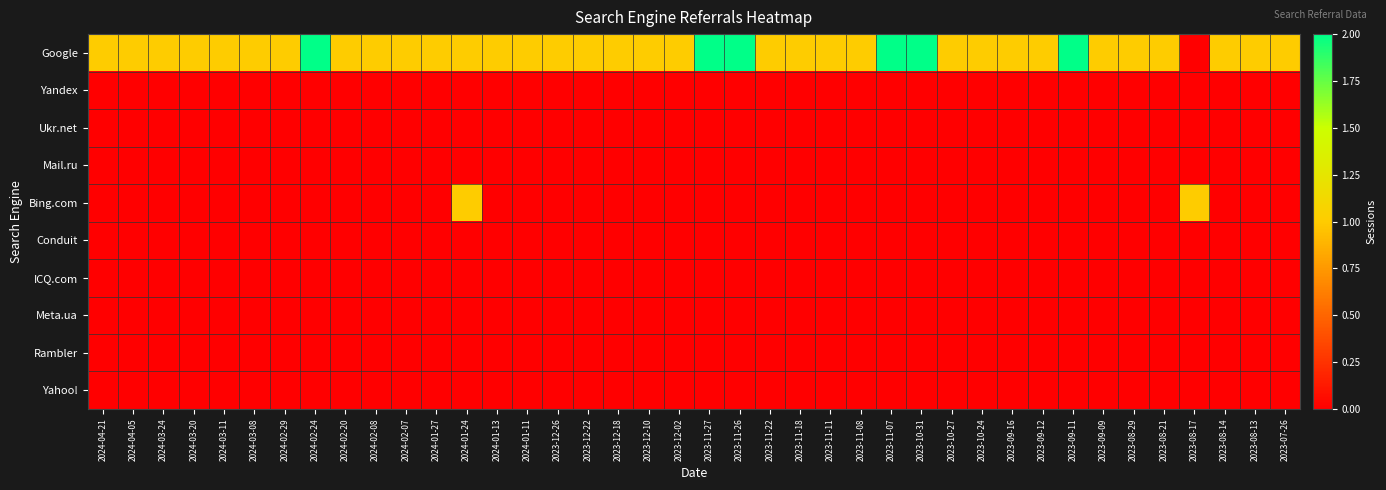

Reading left to right, what are all the values shown in this chart?

Google: 2024-04-21=1	2024-04-05=1	2024-03-24=1	2024-03-20=1	2024-03-11=1	2024-03-08=1	2024-02-29=1	2024-02-24=2	2024-02-20=1	2024-02-08=1	2024-02-07=1	2024-01-27=1	2024-01-24=1	2024-01-13=1	2024-01-11=1	2023-12-26=1	2023-12-22=1	2023-12-18=1	2023-12-10=1	2023-12-02=1	2023-11-27=2	2023-11-26=2	2023-11-22=1	2023-11-18=1	2023-11-11=1	2023-11-08=1	2023-11-07=2	2023-10-31=2	2023-10-27=1	2023-10-24=1	2023-09-16=1	2023-09-12=1	2023-09-11=2	2023-09-09=1	2023-08-29=1	2023-08-21=1	2023-08-17=0	2023-08-14=1	2023-08-13=1	2023-07-26=1
Yandex: 2024-04-21=0	2024-04-05=0	2024-03-24=0	2024-03-20=0	2024-03-11=0	2024-03-08=0	2024-02-29=0	2024-02-24=0	2024-02-20=0	2024-02-08=0	2024-02-07=0	2024-01-27=0	2024-01-24=0	2024-01-13=0	2024-01-11=0	2023-12-26=0	2023-12-22=0	2023-12-18=0	2023-12-10=0	2023-12-02=0	2023-11-27=0	2023-11-26=0	2023-11-22=0	2023-11-18=0	2023-11-11=0	2023-11-08=0	2023-11-07=0	2023-10-31=0	2023-10-27=0	2023-10-24=0	2023-09-16=0	2023-09-12=0	2023-09-11=0	2023-09-09=0	2023-08-29=0	2023-08-21=0	2023-08-17=0	2023-08-14=0	2023-08-13=0	2023-07-26=0
Ukr.net: 2024-04-21=0	2024-04-05=0	2024-03-24=0	2024-03-20=0	2024-03-11=0	2024-03-08=0	2024-02-29=0	2024-02-24=0	2024-02-20=0	2024-02-08=0	2024-02-07=0	2024-01-27=0	2024-01-24=0	2024-01-13=0	2024-01-11=0	2023-12-26=0	2023-12-22=0	2023-12-18=0	2023-12-10=0	2023-12-02=0	2023-11-27=0	2023-11-26=0	2023-11-22=0	2023-11-18=0	2023-11-11=0	2023-11-08=0	2023-11-07=0	2023-10-31=0	2023-10-27=0	2023-10-24=0	2023-09-16=0	2023-09-12=0	2023-09-11=0	2023-09-09=0	2023-08-29=0	2023-08-21=0	2023-08-17=0	2023-08-14=0	2023-08-13=0	2023-07-26=0
Mail.ru: 2024-04-21=0	2024-04-05=0	2024-03-24=0	2024-03-20=0	2024-03-11=0	2024-03-08=0	2024-02-29=0	2024-02-24=0	2024-02-20=0	2024-02-08=0	2024-02-07=0	2024-01-27=0	2024-01-24=0	2024-01-13=0	2024-01-11=0	2023-12-26=0	2023-12-22=0	2023-12-18=0	2023-12-10=0	2023-12-02=0	2023-11-27=0	2023-11-26=0	2023-11-22=0	2023-11-18=0	2023-11-11=0	2023-11-08=0	2023-11-07=0	2023-10-31=0	2023-10-27=0	2023-10-24=0	2023-09-16=0	2023-09-12=0	2023-09-11=0	2023-09-09=0	2023-08-29=0	2023-08-21=0	2023-08-17=0	2023-08-14=0	2023-08-13=0	2023-07-26=0
Bing.com: 2024-04-21=0	2024-04-05=0	2024-03-24=0	2024-03-20=0	2024-03-11=0	2024-03-08=0	2024-02-29=0	2024-02-24=0	2024-02-20=0	2024-02-08=0	2024-02-07=0	2024-01-27=0	2024-01-24=1	2024-01-13=0	2024-01-11=0	2023-12-26=0	2023-12-22=0	2023-12-18=0	2023-12-10=0	2023-12-02=0	2023-11-27=0	2023-11-26=0	2023-11-22=0	2023-11-18=0	2023-11-11=0	2023-11-08=0	2023-11-07=0	2023-10-31=0	2023-10-27=0	2023-10-24=0	2023-09-16=0	2023-09-12=0	2023-09-11=0	2023-09-09=0	2023-08-29=0	2023-08-21=0	2023-08-17=1	2023-08-14=0	2023-08-13=0	2023-07-26=0
Conduit: 2024-04-21=0	2024-04-05=0	2024-03-24=0	2024-03-20=0	2024-03-11=0	2024-03-08=0	2024-02-29=0	2024-02-24=0	2024-02-20=0	2024-02-08=0	2024-02-07=0	2024-01-27=0	2024-01-24=0	2024-01-13=0	2024-01-11=0	2023-12-26=0	2023-12-22=0	2023-12-18=0	2023-12-10=0	2023-12-02=0	2023-11-27=0	2023-11-26=0	2023-11-22=0	2023-11-18=0	2023-11-11=0	2023-11-08=0	2023-11-07=0	2023-10-31=0	2023-10-27=0	2023-10-24=0	2023-09-16=0	2023-09-12=0	2023-09-11=0	2023-09-09=0	2023-08-29=0	2023-08-21=0	2023-08-17=0	2023-08-14=0	2023-08-13=0	2023-07-26=0
ICQ.com: 2024-04-21=0	2024-04-05=0	2024-03-24=0	2024-03-20=0	2024-03-11=0	2024-03-08=0	2024-02-29=0	2024-02-24=0	2024-02-20=0	2024-02-08=0	2024-02-07=0	2024-01-27=0	2024-01-24=0	2024-01-13=0	2024-01-11=0	2023-12-26=0	2023-12-22=0	2023-12-18=0	2023-12-10=0	2023-12-02=0	2023-11-27=0	2023-11-26=0	2023-11-22=0	2023-11-18=0	2023-11-11=0	2023-11-08=0	2023-11-07=0	2023-10-31=0	2023-10-27=0	2023-10-24=0	2023-09-16=0	2023-09-12=0	2023-09-11=0	2023-09-09=0	2023-08-29=0	2023-08-21=0	2023-08-17=0	2023-08-14=0	2023-08-13=0	2023-07-26=0
Meta.ua: 2024-04-21=0	2024-04-05=0	2024-03-24=0	2024-03-20=0	2024-03-11=0	2024-03-08=0	2024-02-29=0	2024-02-24=0	2024-02-20=0	2024-02-08=0	2024-02-07=0	2024-01-27=0	2024-01-24=0	2024-01-13=0	2024-01-11=0	2023-12-26=0	2023-12-22=0	2023-12-18=0	2023-12-10=0	2023-12-02=0	2023-11-27=0	2023-11-26=0	2023-11-22=0	2023-11-18=0	2023-11-11=0	2023-11-08=0	2023-11-07=0	2023-10-31=0	2023-10-27=0	2023-10-24=0	2023-09-16=0	2023-09-12=0	2023-09-11=0	2023-09-09=0	2023-08-29=0	2023-08-21=0	2023-08-17=0	2023-08-14=0	2023-08-13=0	2023-07-26=0
Rambler: 2024-04-21=0	2024-04-05=0	2024-03-24=0	2024-03-20=0	2024-03-11=0	2024-03-08=0	2024-02-29=0	2024-02-24=0	2024-02-20=0	2024-02-08=0	2024-02-07=0	2024-01-27=0	2024-01-24=0	2024-01-13=0	2024-01-11=0	2023-12-26=0	2023-12-22=0	2023-12-18=0	2023-12-10=0	2023-12-02=0	2023-11-27=0	2023-11-26=0	2023-11-22=0	2023-11-18=0	2023-11-11=0	2023-11-08=0	2023-11-07=0	2023-10-31=0	2023-10-27=0	2023-10-24=0	2023-09-16=0	2023-09-12=0	2023-09-11=0	2023-09-09=0	2023-08-29=0	2023-08-21=0	2023-08-17=0	2023-08-14=0	2023-08-13=0	2023-07-26=0
Yahoo!: 2024-04-21=0	2024-04-05=0	2024-03-24=0	2024-03-20=0	2024-03-11=0	2024-03-08=0	2024-02-29=0	2024-02-24=0	2024-02-20=0	2024-02-08=0	2024-02-07=0	2024-01-27=0	2024-01-24=0	2024-01-13=0	2024-01-11=0	2023-12-26=0	2023-12-22=0	2023-12-18=0	2023-12-10=0	2023-12-02=0	2023-11-27=0	2023-11-26=0	2023-11-22=0	2023-11-18=0	2023-11-11=0	2023-11-08=0	2023-11-07=0	2023-10-31=0	2023-10-27=0	2023-10-24=0	2023-09-16=0	2023-09-12=0	2023-09-11=0	2023-09-09=0	2023-08-29=0	2023-08-21=0	2023-08-17=0	2023-08-14=0	2023-08-13=0	2023-07-26=0